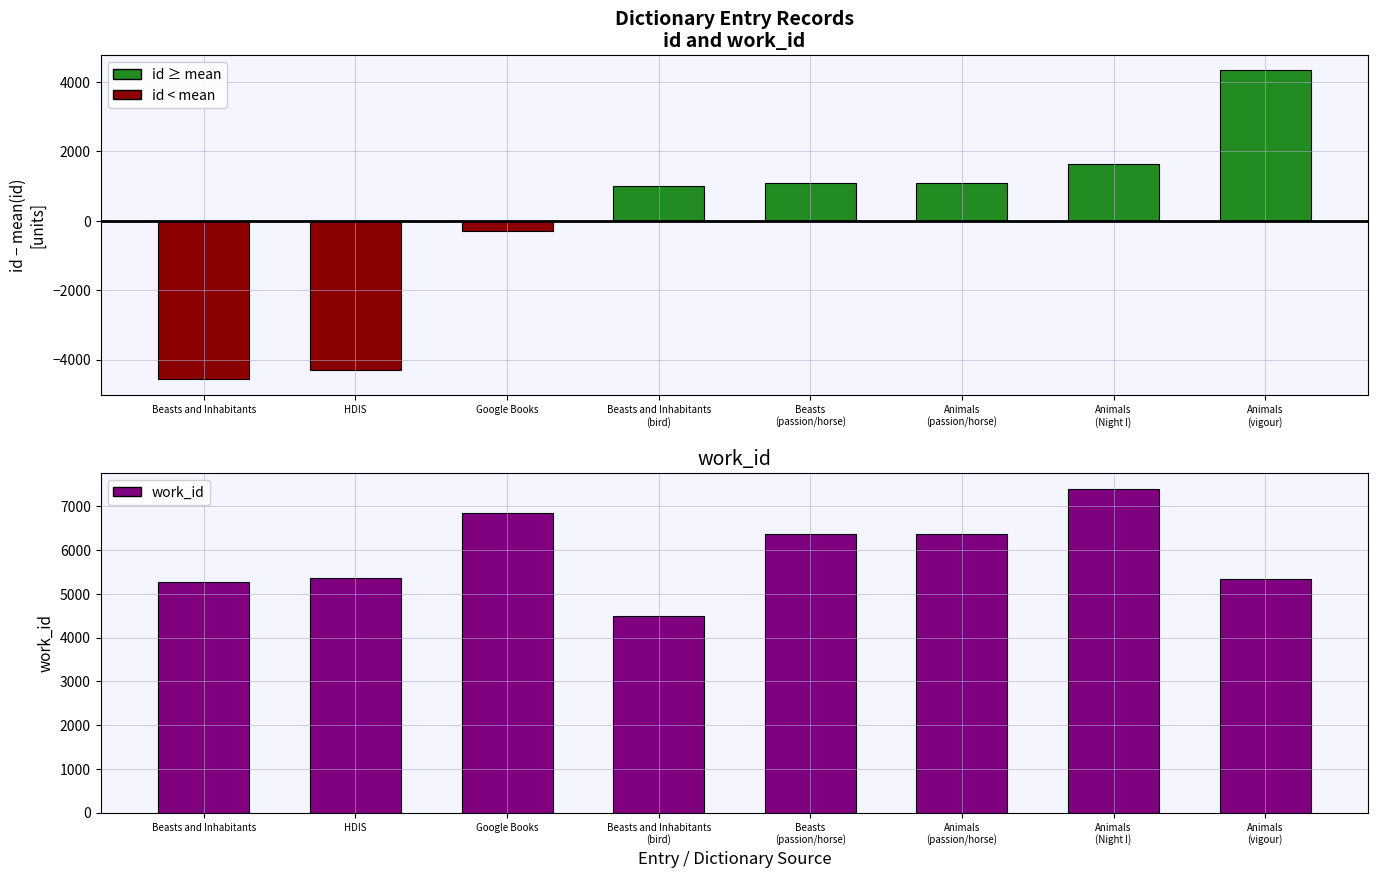

What is the greatest value displayed?

7399